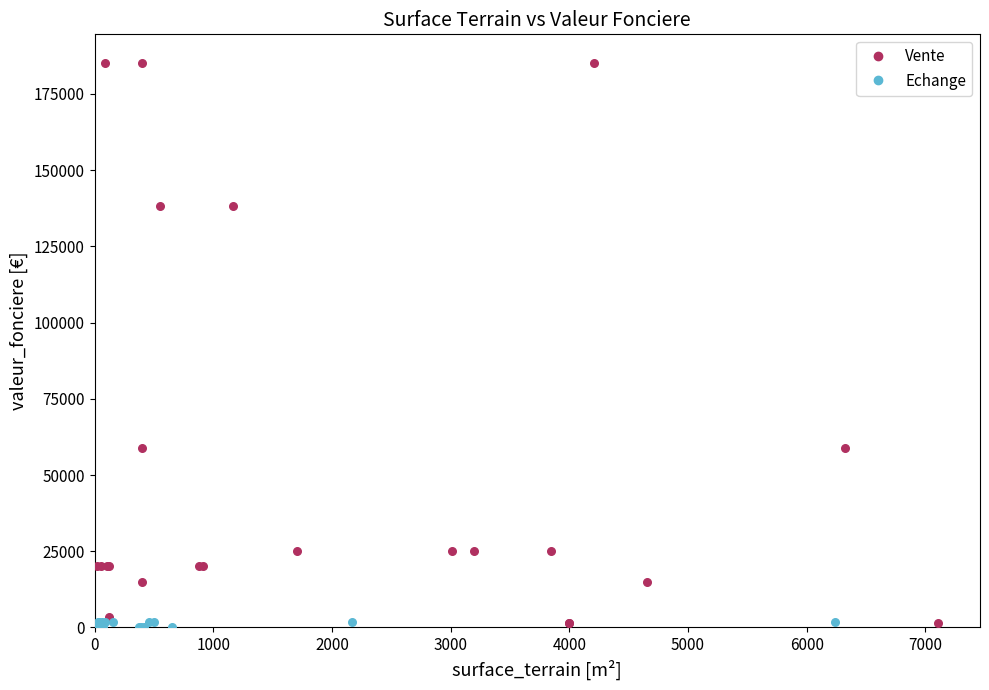

Which series has the widest spread of Y values?

Vente